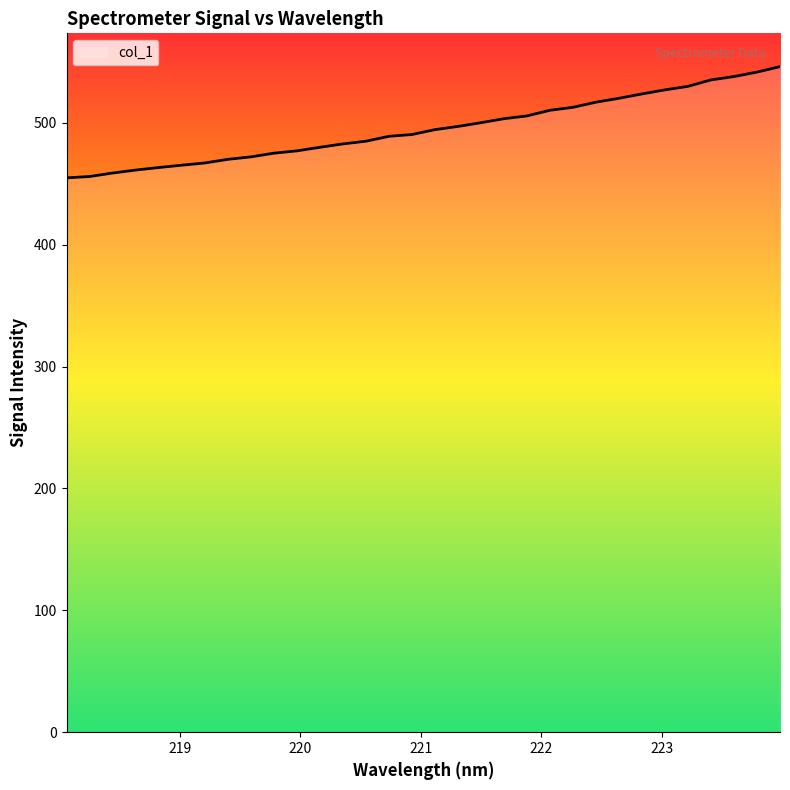

What is the difference between the maximum and minimum values?

91.3